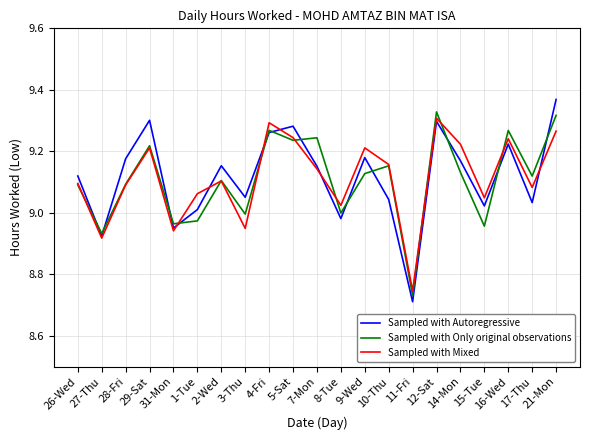

At how many categories does at least one series exceed 9?

18